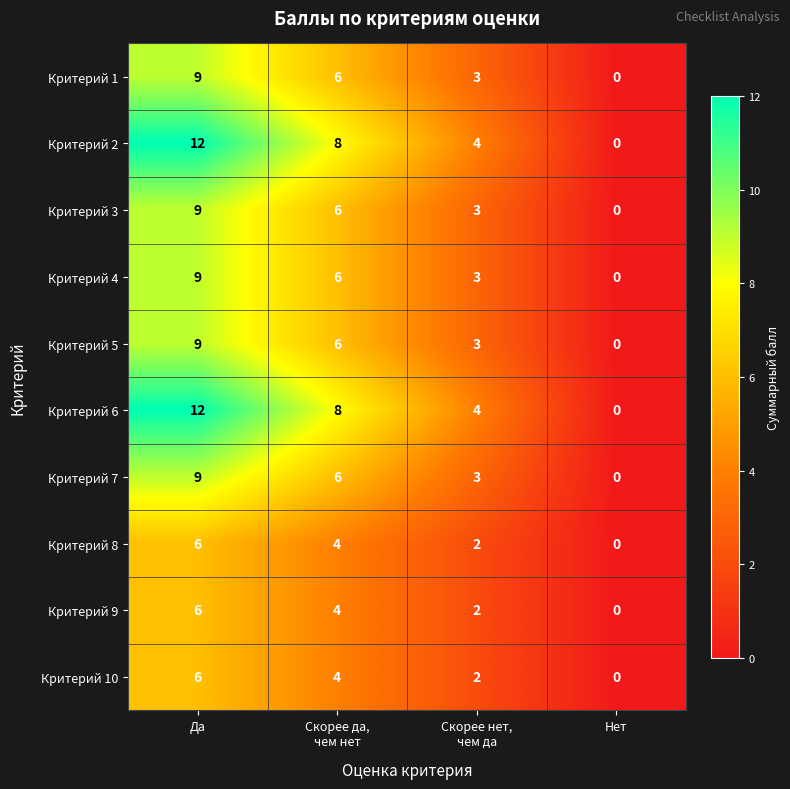

At which label does Критерий 6 reach its peak?

Да